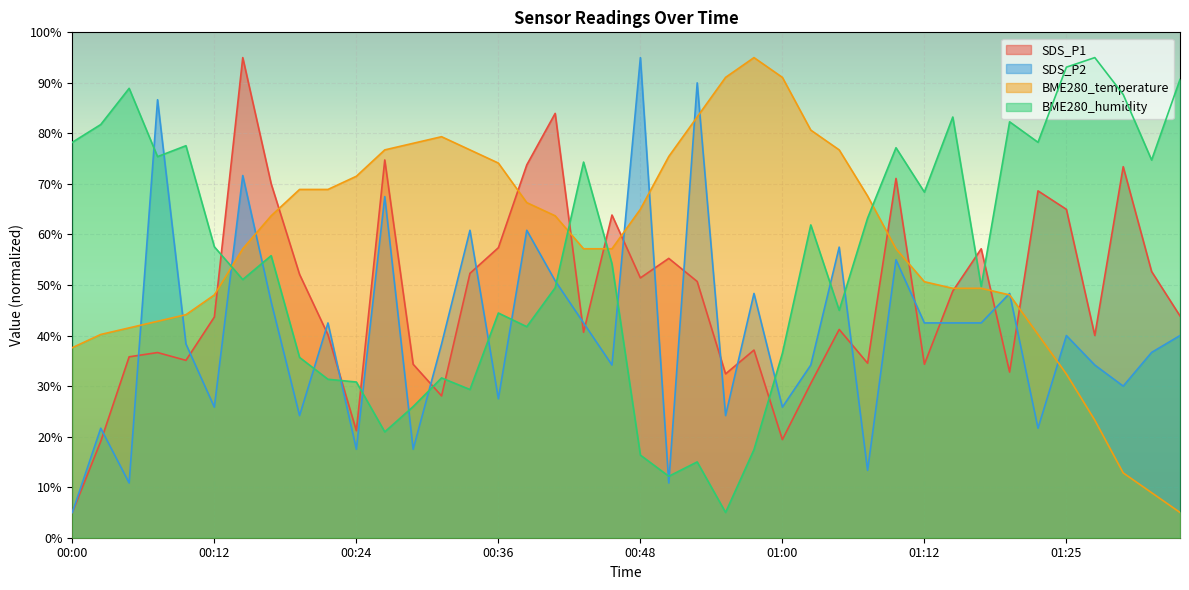

What is the sum of all BME280_humidity values?

2189.1